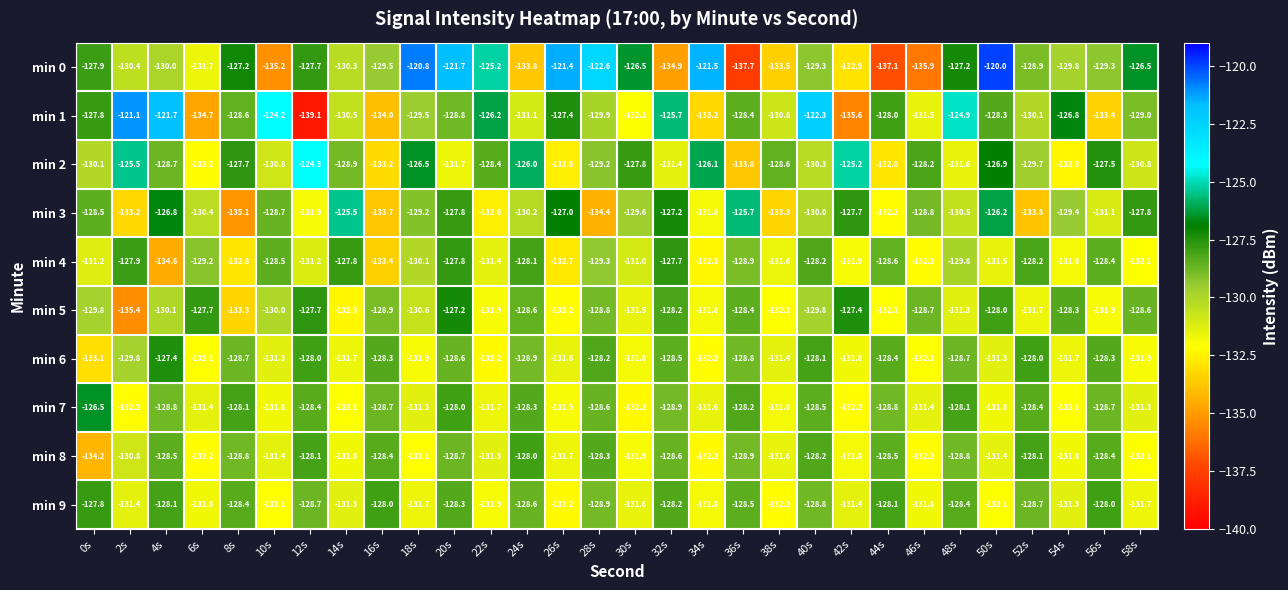

What is the difference between the maximum and second lowest values in the min 4 series?

5.7